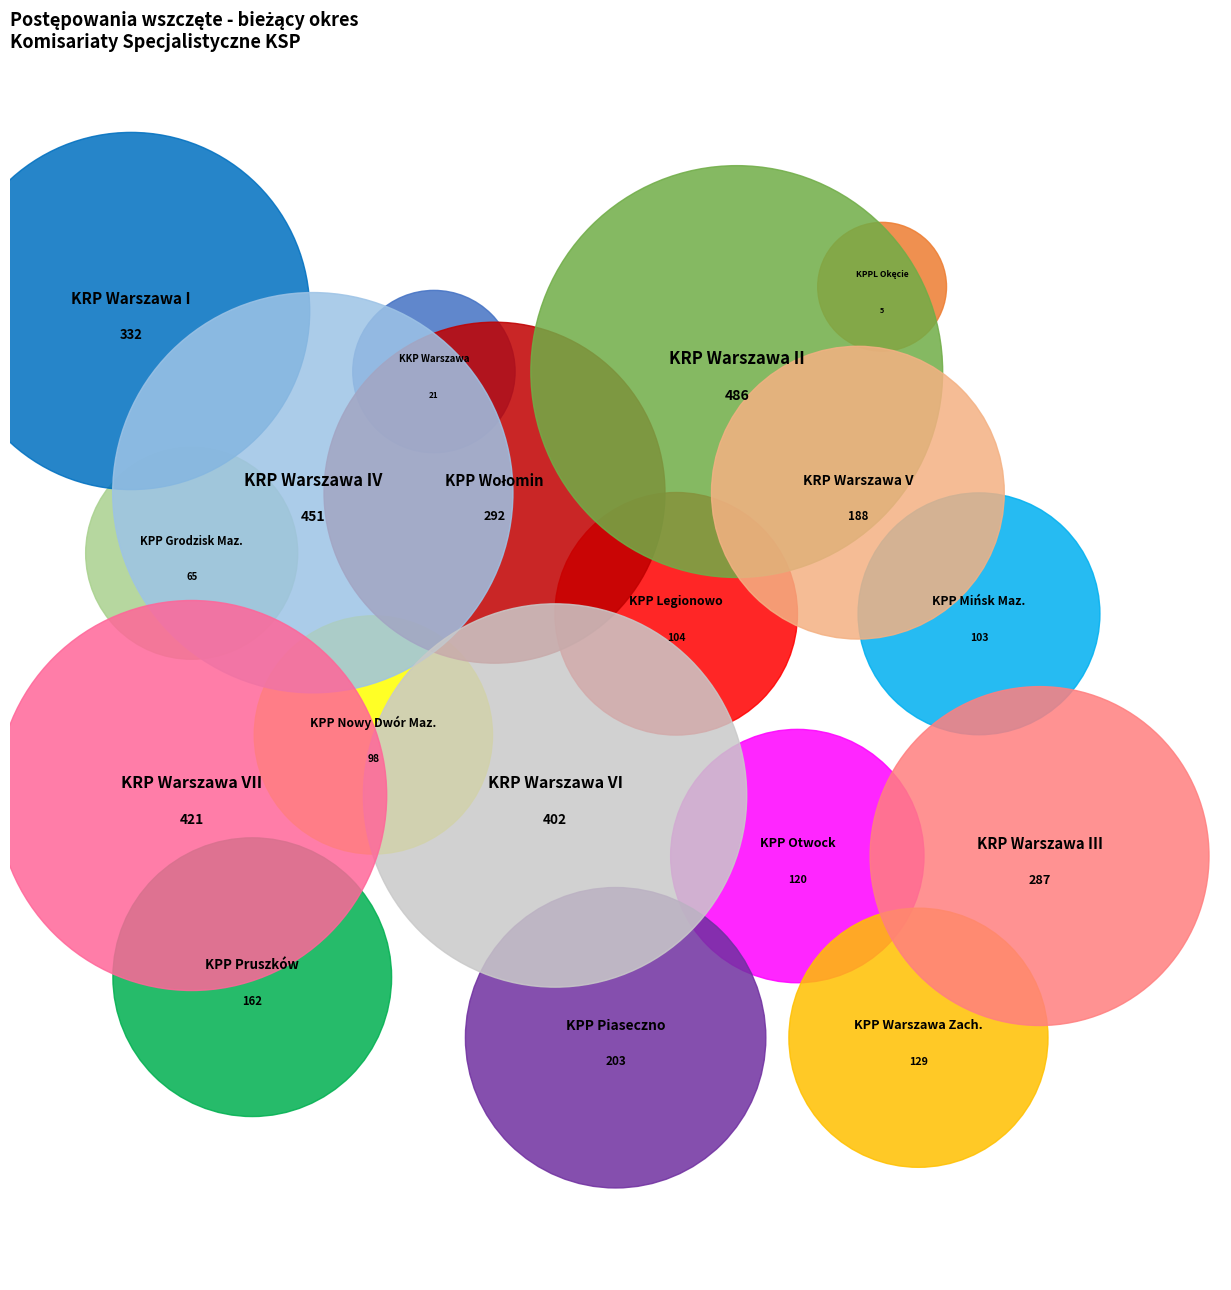

The KRP Warszawa I slice represents 9% of the pie. True or false?

True